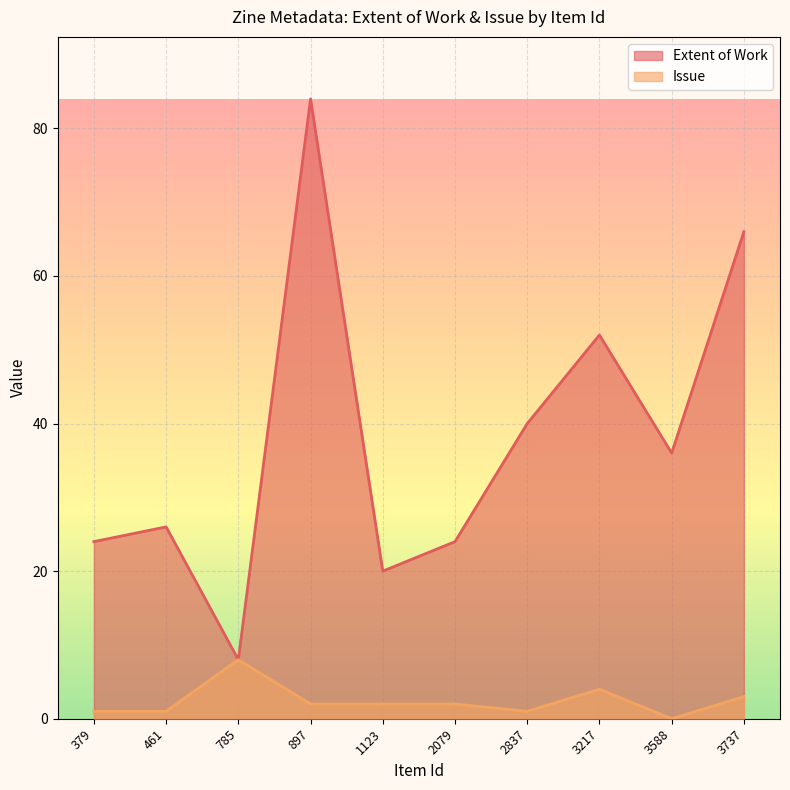

Which series has the widest spread of values?

Extent of Work